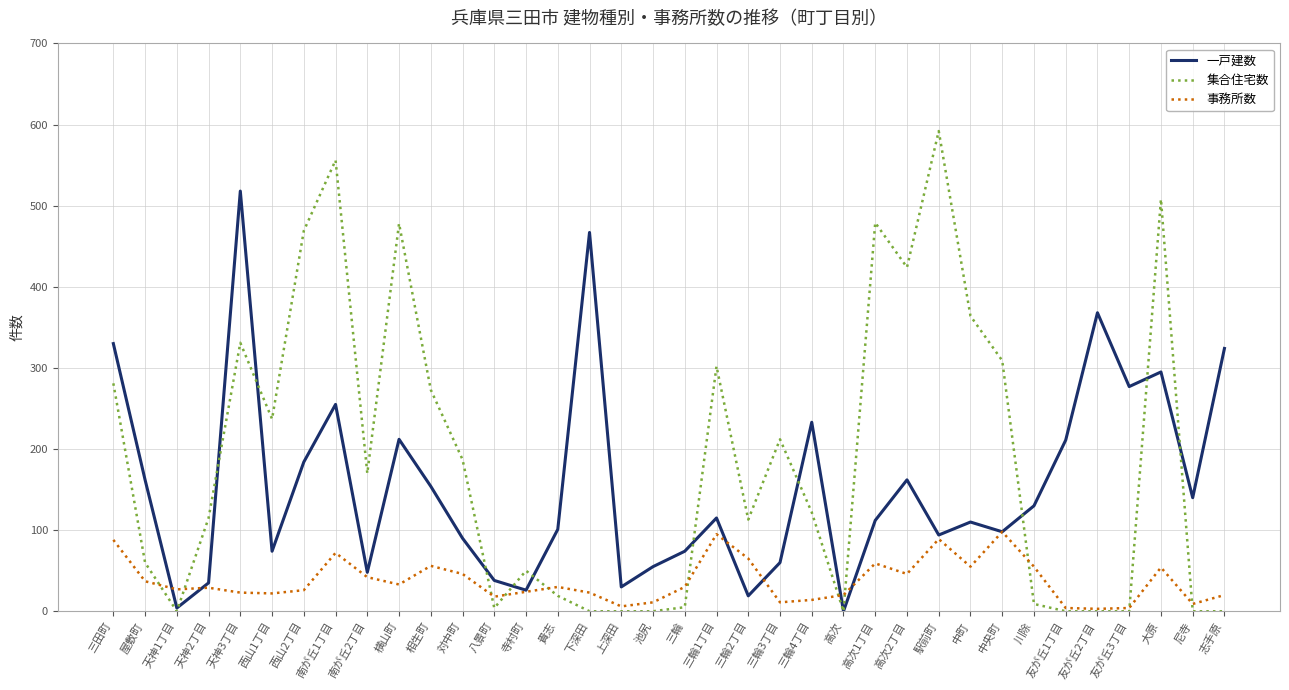

At 三輪2丁目, list the series in order from smallest to largest.

一戸建数, 事務所数, 集合住宅数